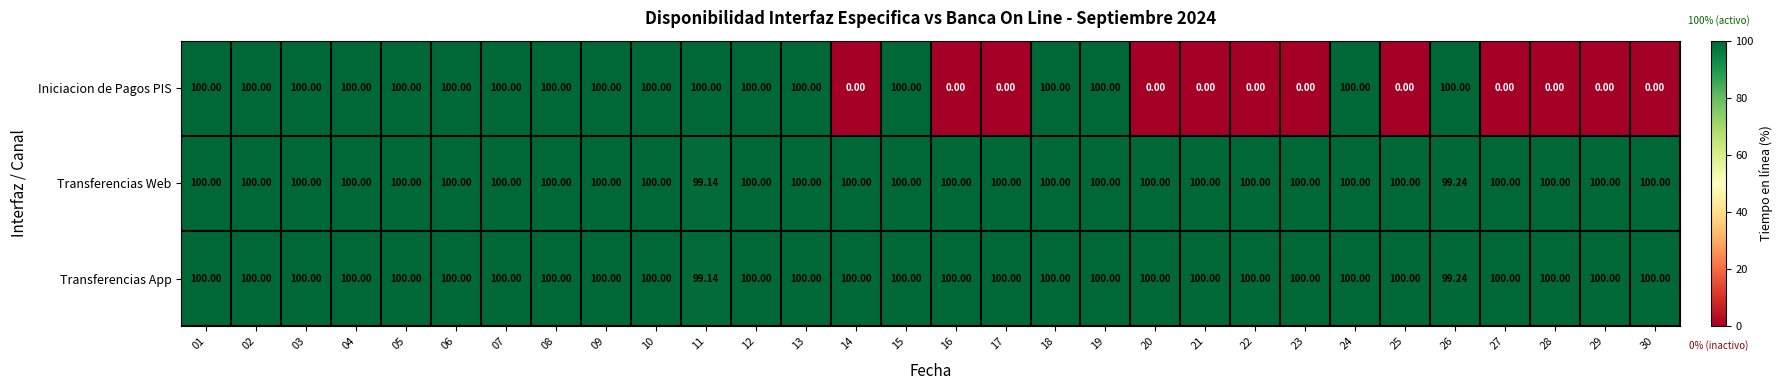

Which series has the largest range (max minus min)?

Iniciacion de Pagos PIS